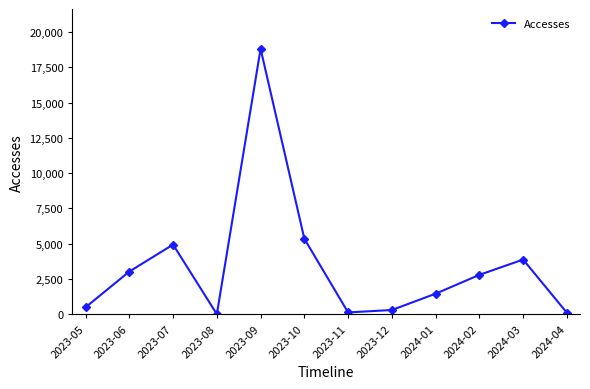

True or false: there are more than 1 points higher than both neighbors.

True